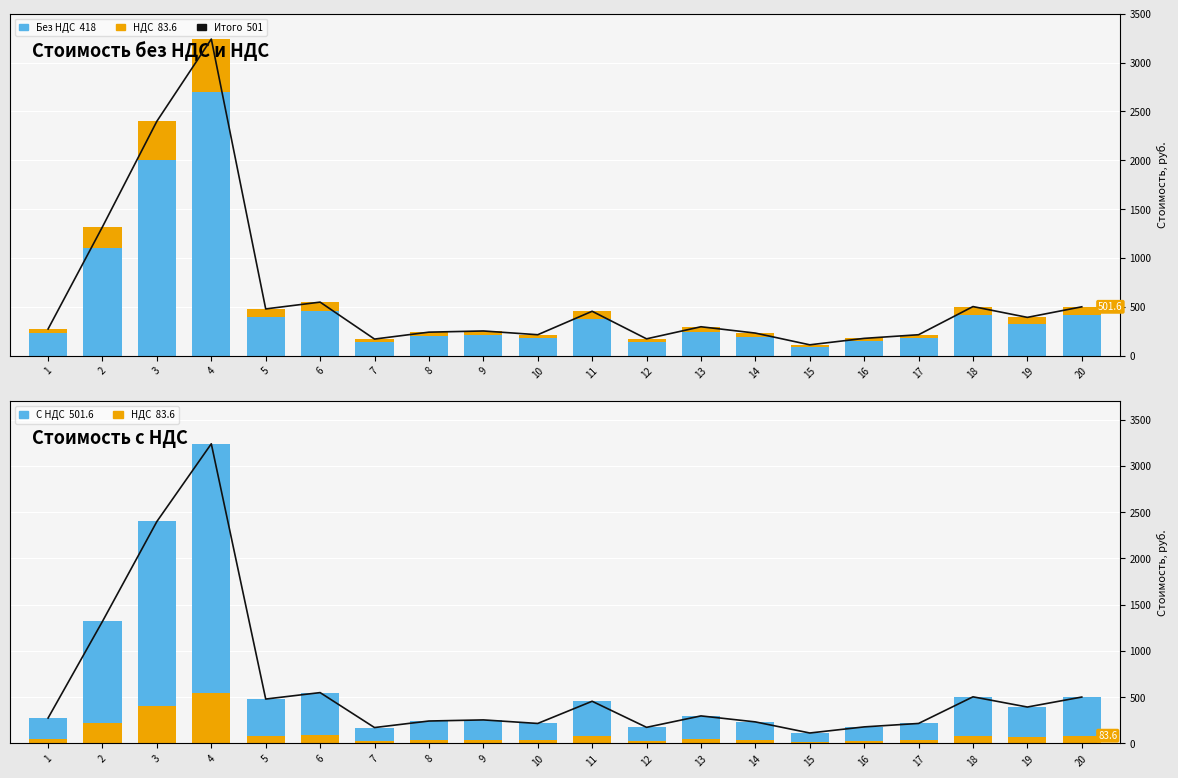

What is the value of the НДС bar at the 9th from the left?

42.4